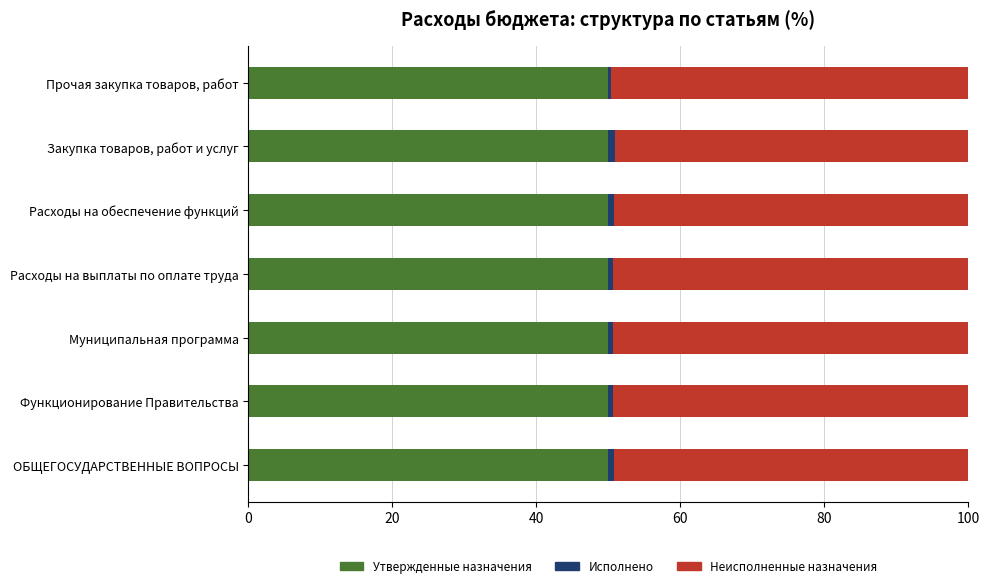

The Утвержденные назначения series shows 50.0 at Расходы на выплаты по оплате труда. True or false?

True